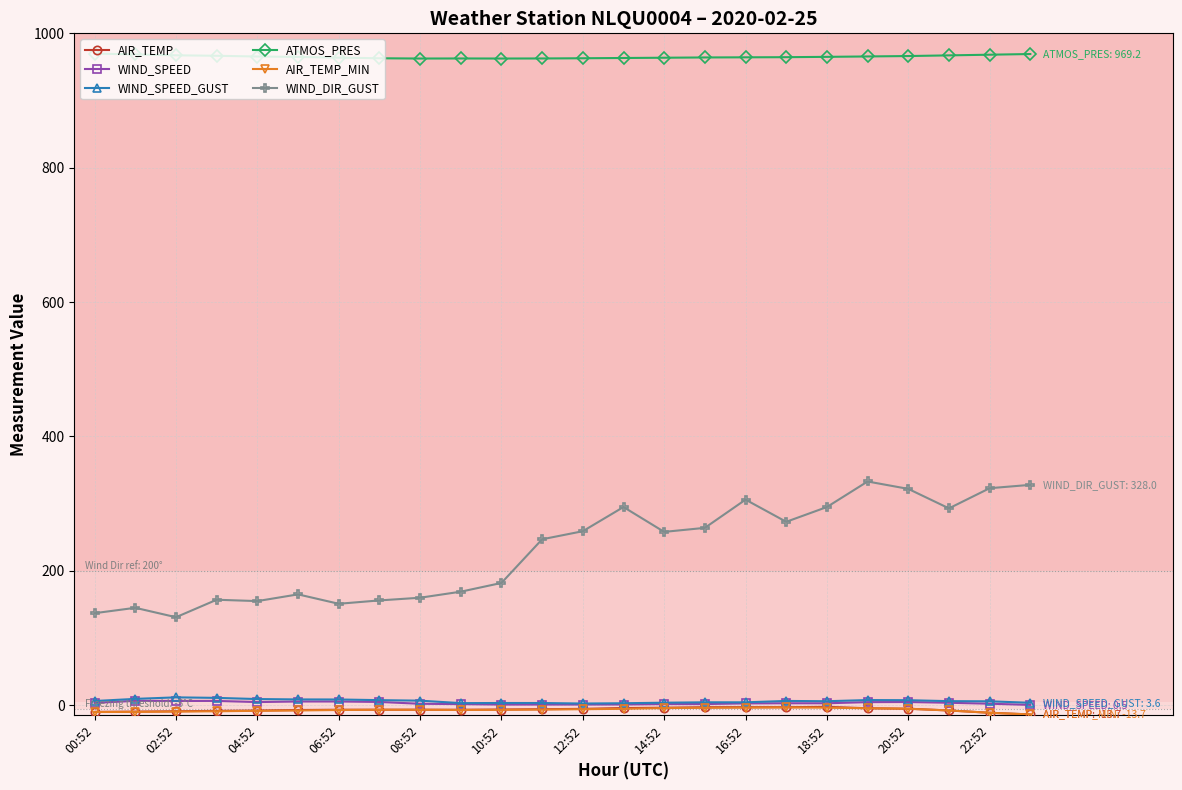

What is the maximum value shown in the chart?

969.9